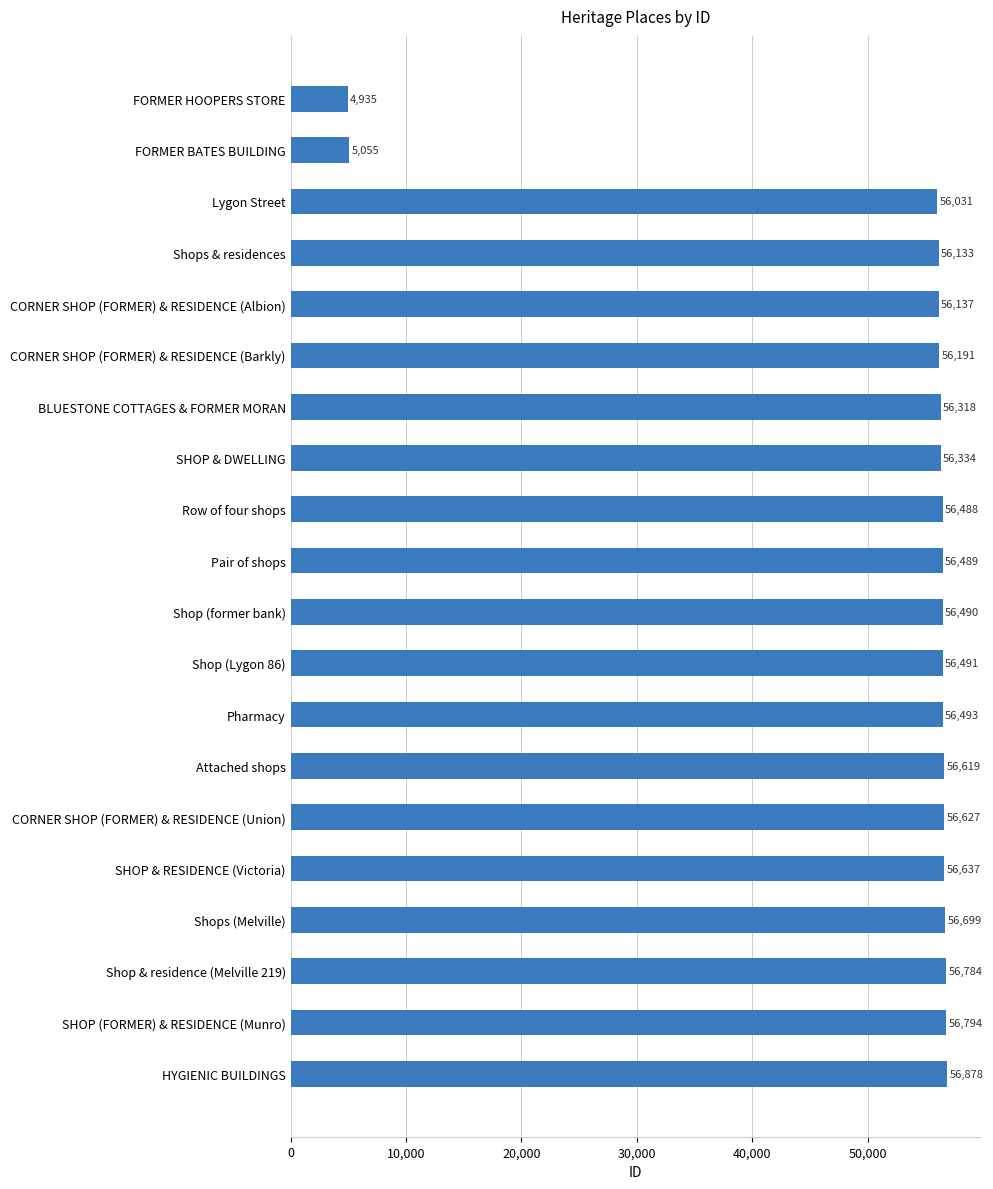

What is the label of the 15th bar from the bottom?

CORNER SHOP (FORMER) & RESIDENCE (Barkly)